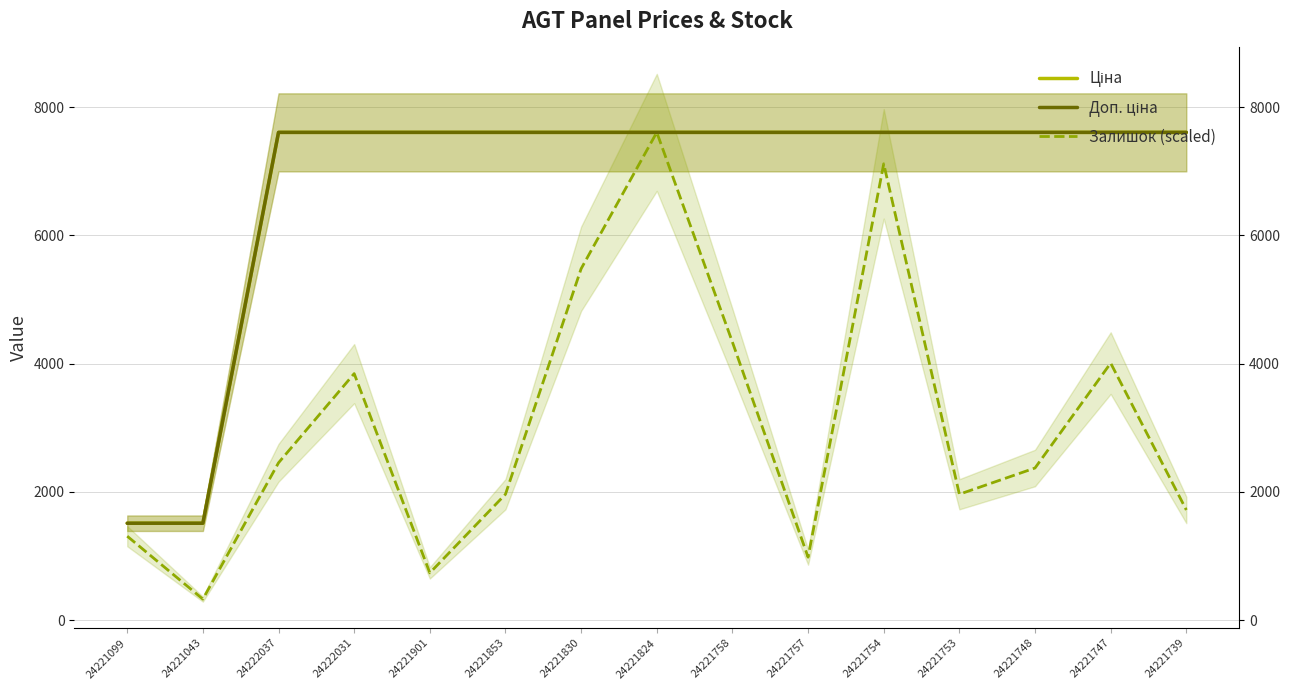

True or false: Доп. ціна and Ціна intersect in this chart.

False